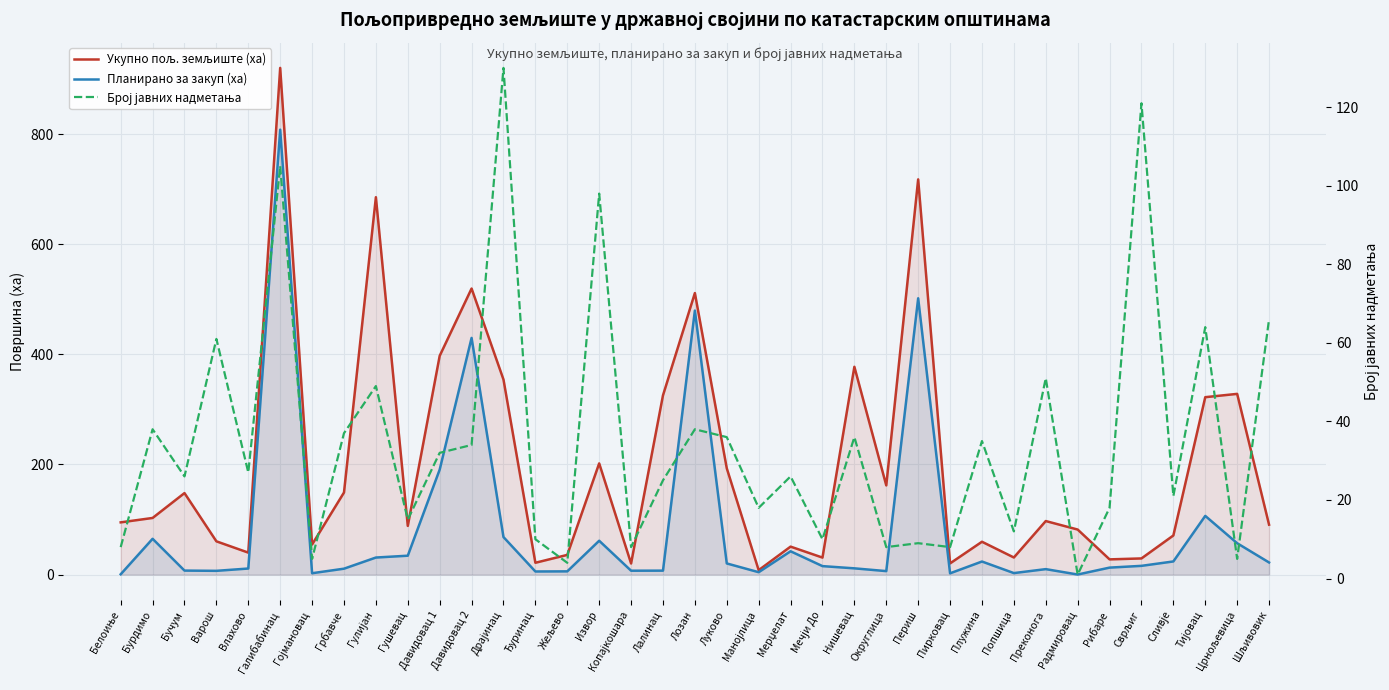

After their last crossing, which series has the higher values: Број јавних надметања or Укупно пољ. земљиште (ха)?

Укупно пољ. земљиште (ха)